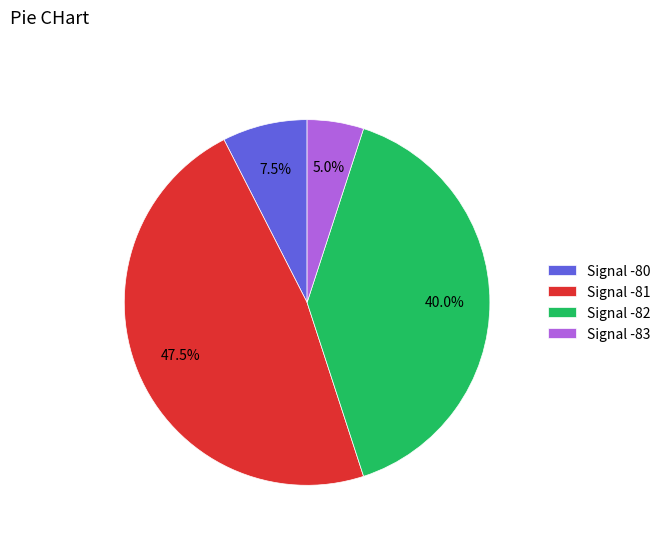

Which slice is the smallest?

Signal -83